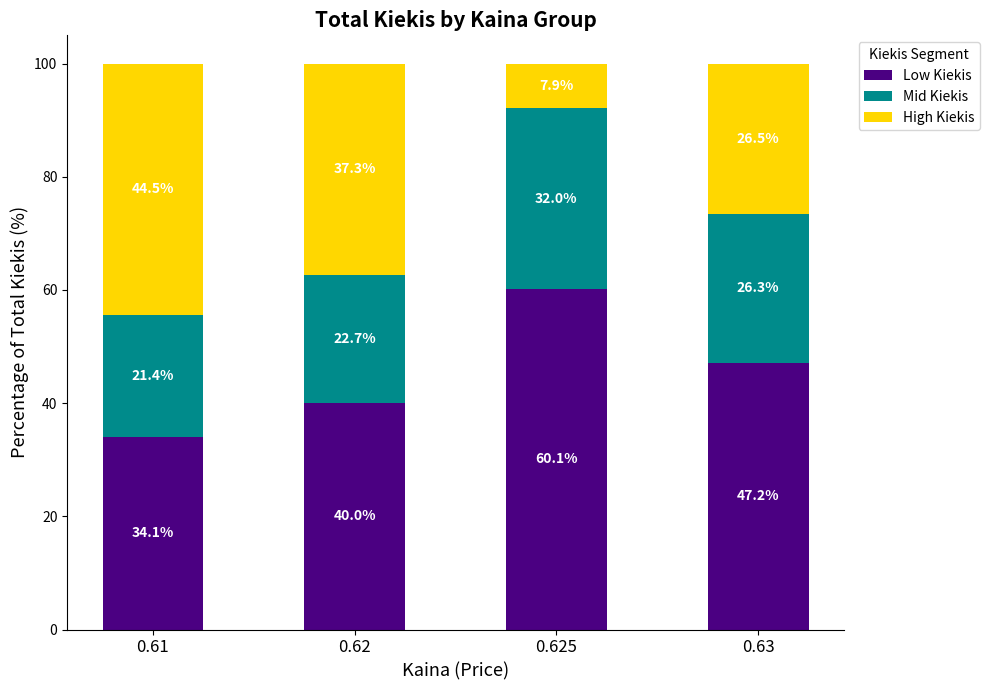

The Low Kiekis series shows 72.9 at 0.63. True or false?

False